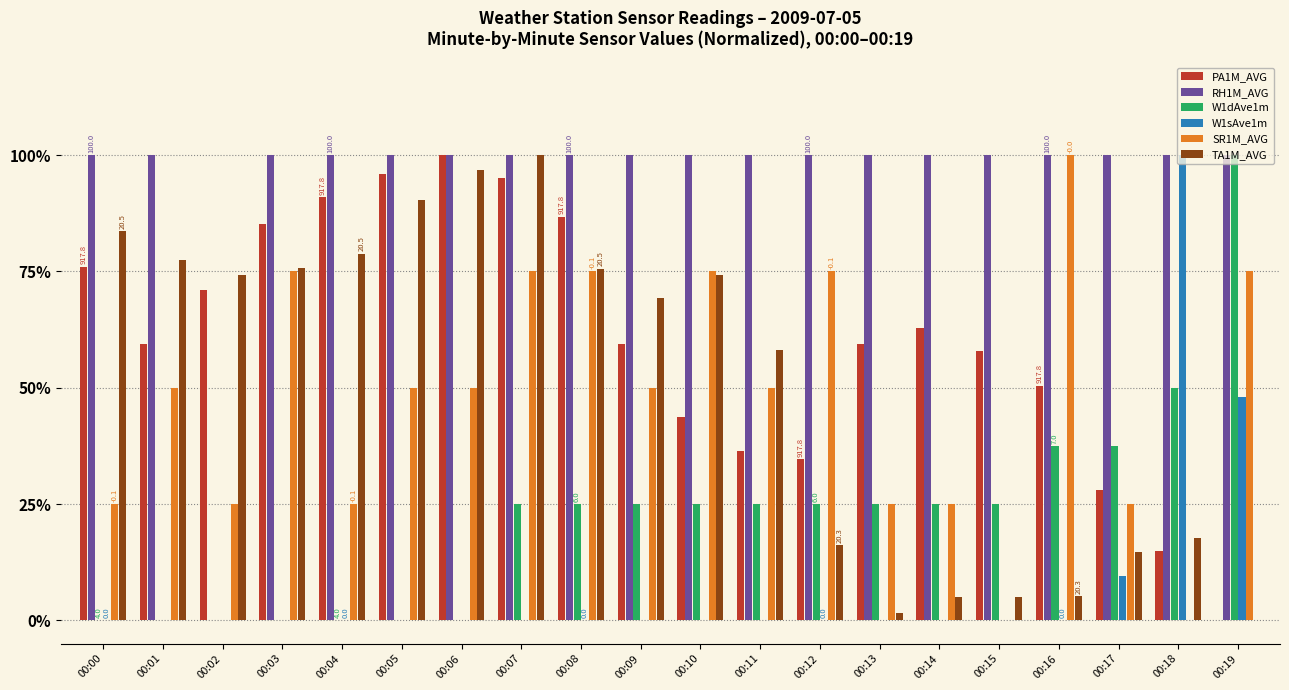

The value of RH1M_AVG at 00:08 is 100.0. True or false?

True